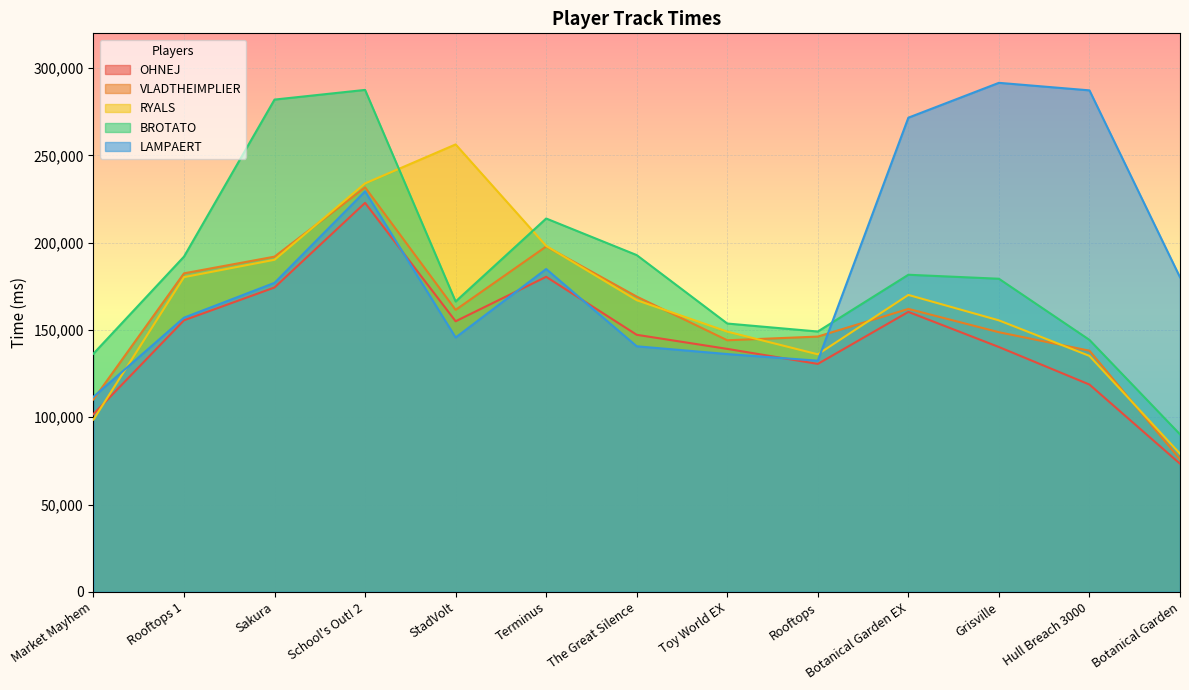

The BROTATO series shows 130073 at Botanical Garden. True or false?

False